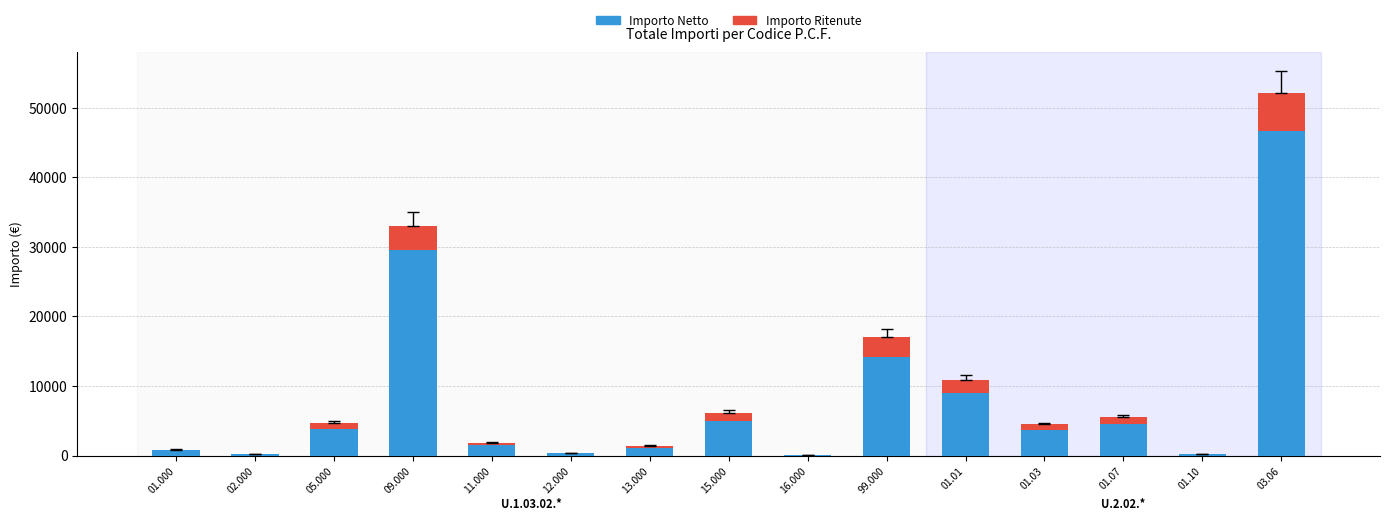

What is the sum of the Importo Netto values at 02.000 and 13.000?

1332.5